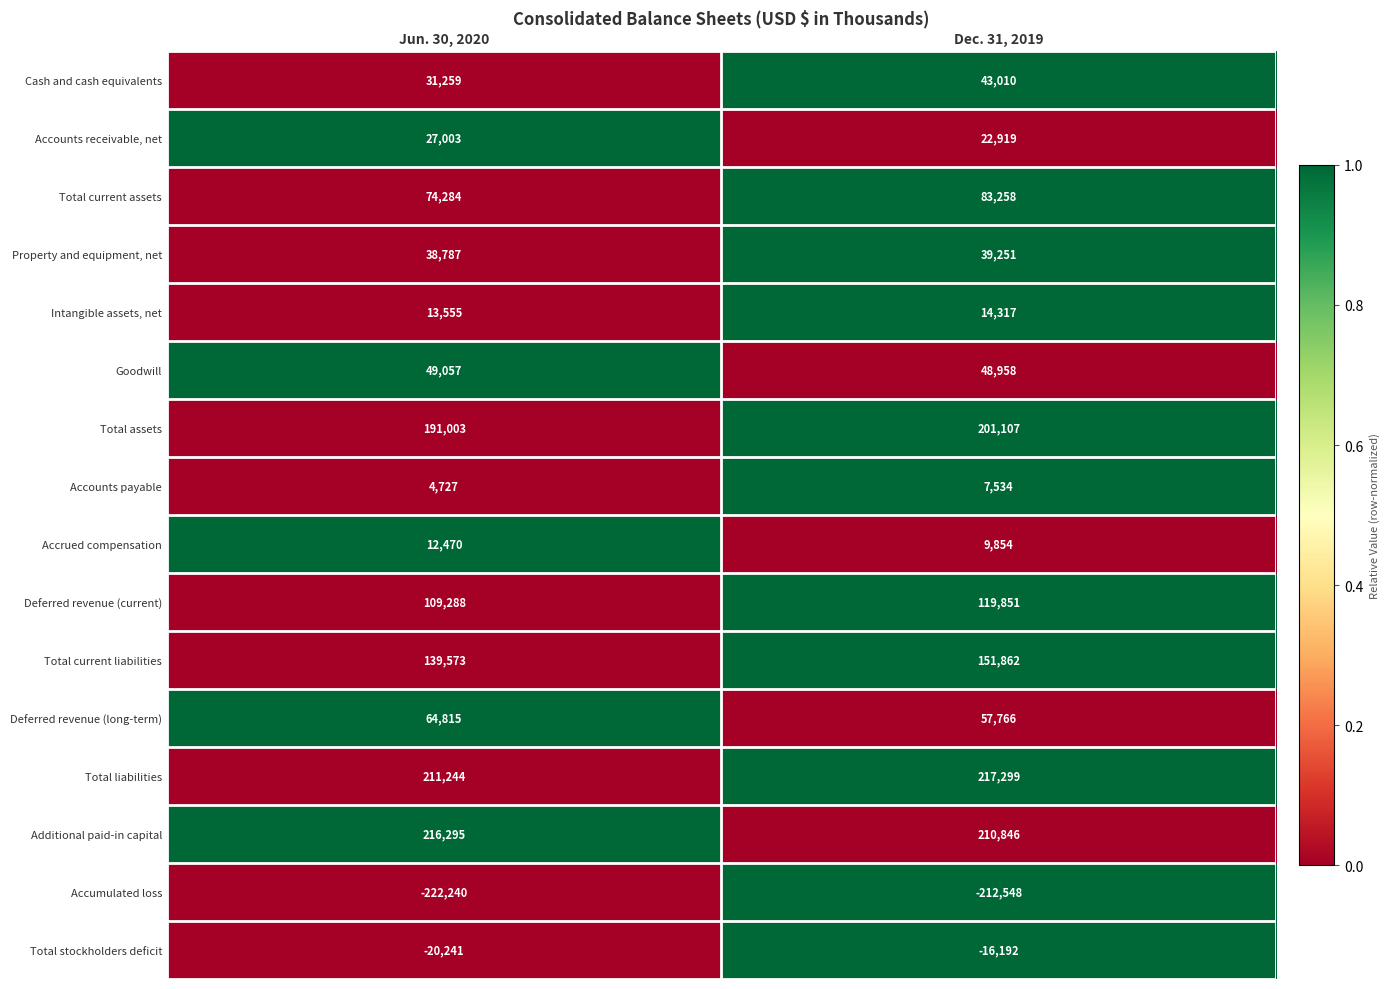

Read the Additional paid-in capital value at Jun. 30, 2020.

216295